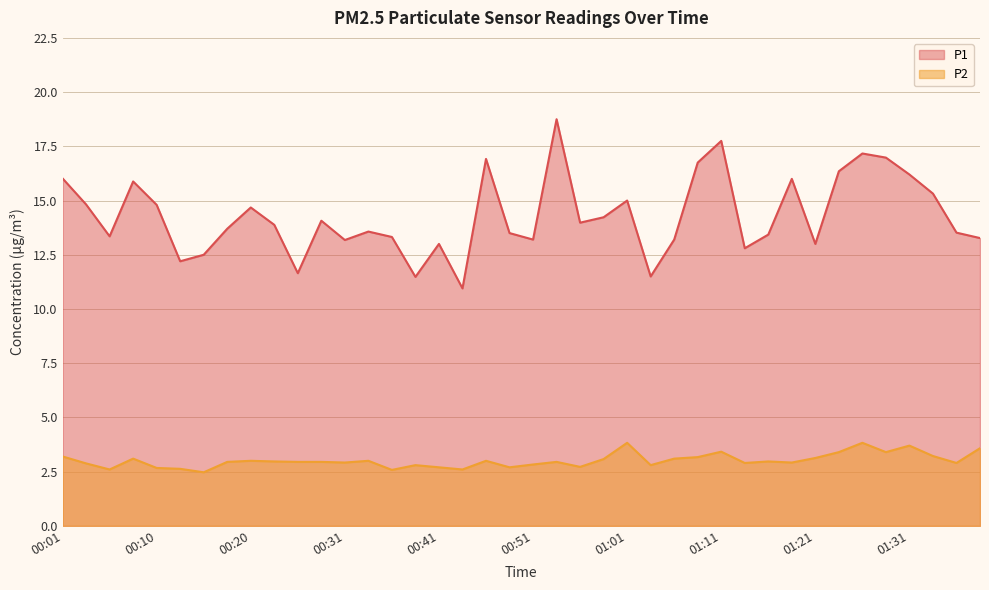

What value does the P2 series have at 01:21?

3.1